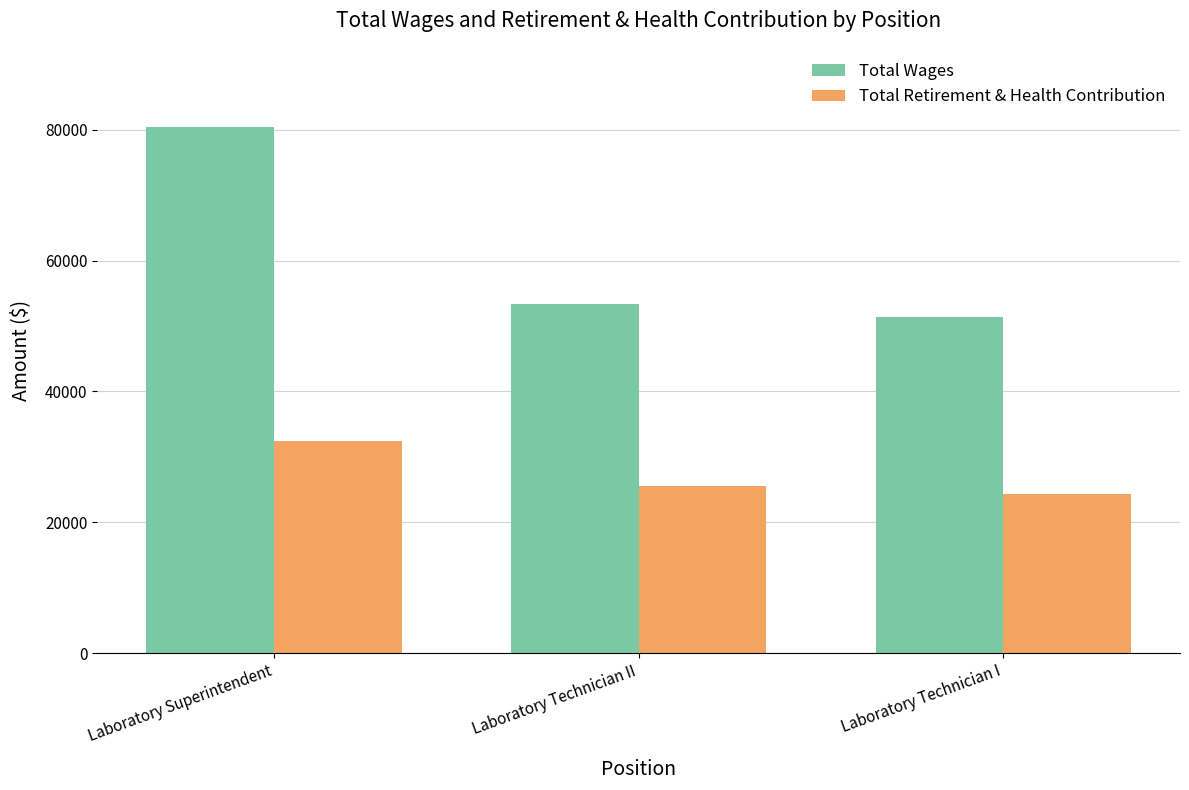

Where is Total Retirement & Health Contribution nearest to the value 28337?

Laboratory Technician II